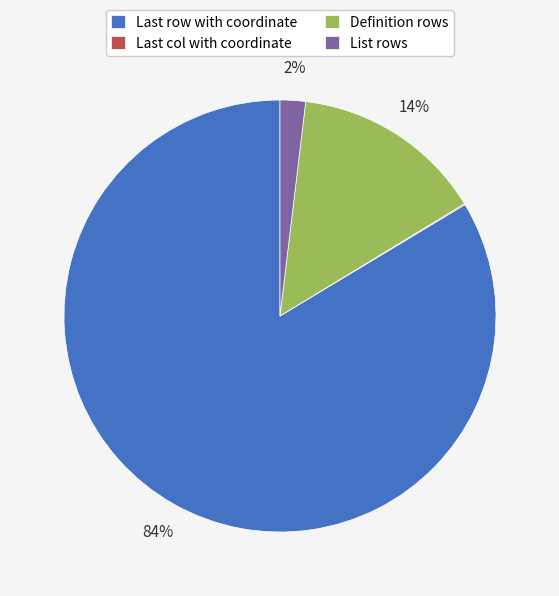

Does Definition rows represent more than half of the total?

No